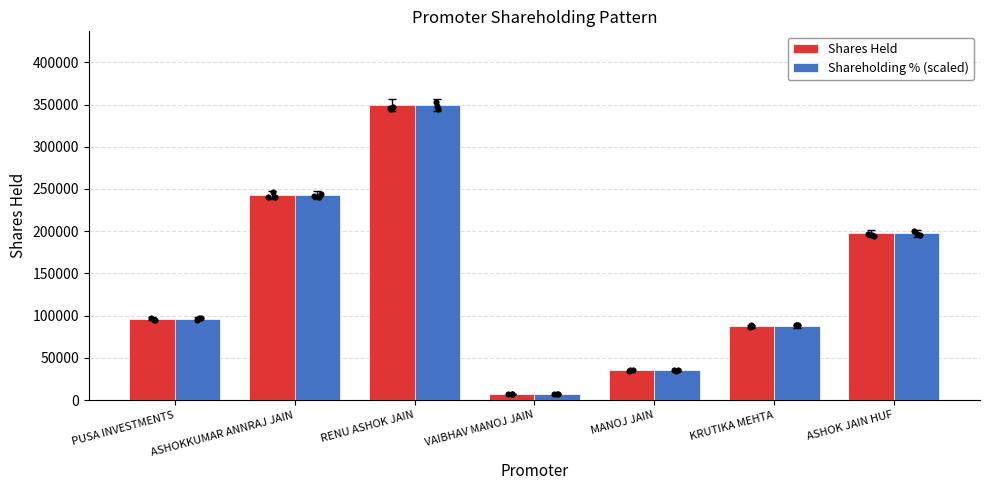

What are all the series names shown in the legend?

Shares Held, Shareholding % (scaled)